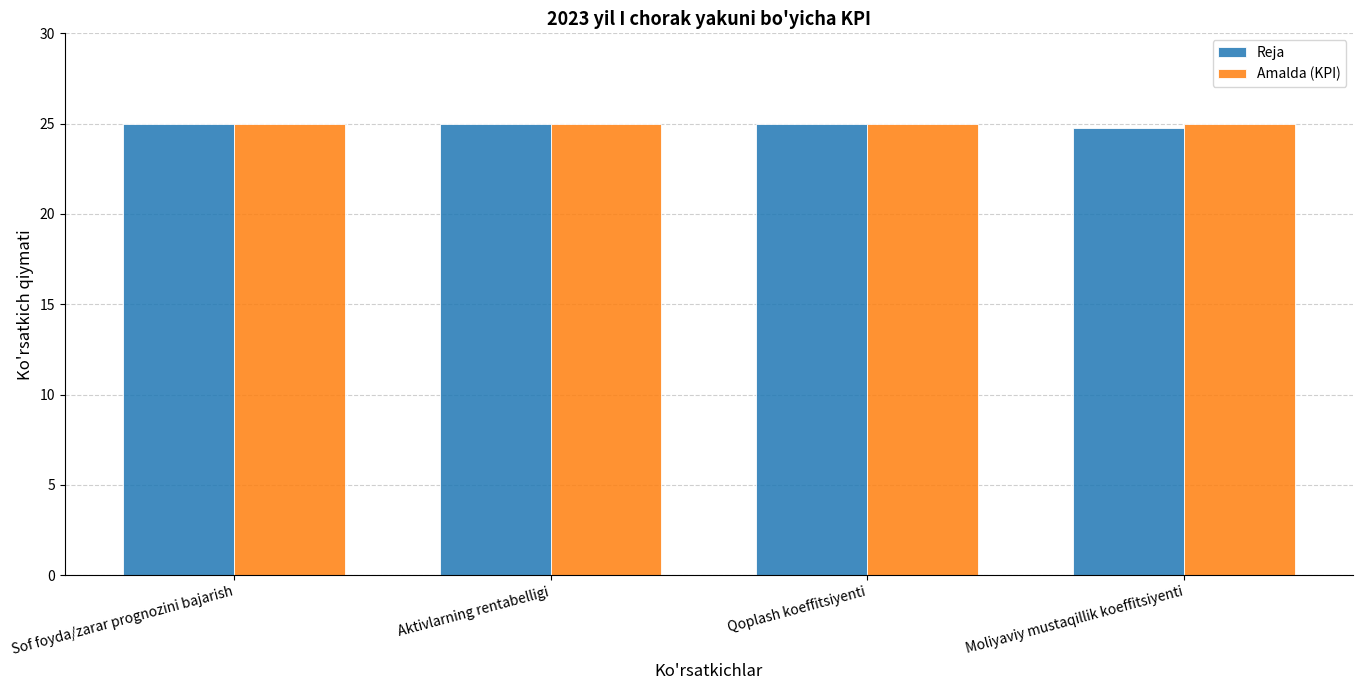

Which series has the largest range (max minus min)?

Reja